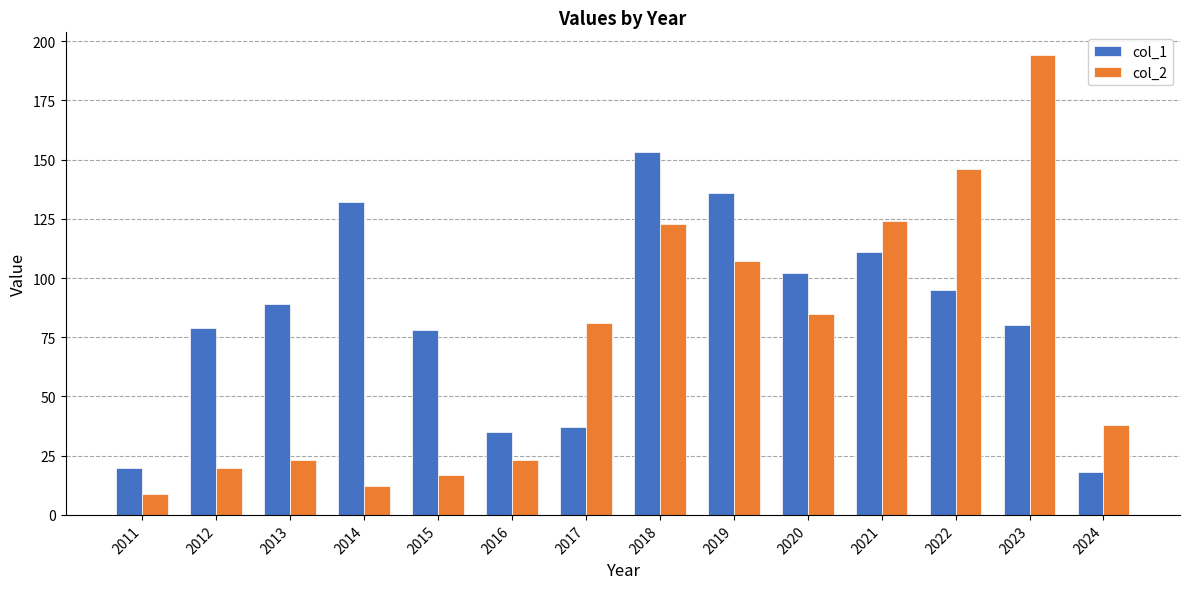

At 2022, list the series in order from largest to smallest.

col_2, col_1